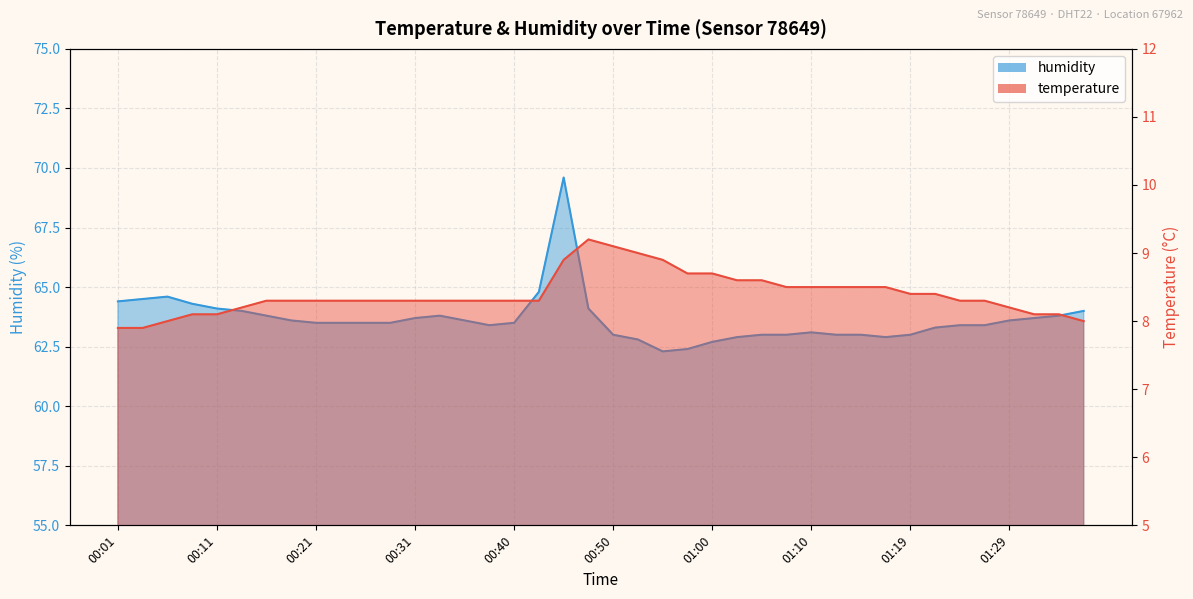

Reading left to right, list all the values displayed in this chart.

temperature: 00:01=7.9	00:04=7.9	00:06=8.0	00:09=8.1	00:11=8.1	00:14=8.2	00:16=8.3	00:18=8.3	00:21=8.3	00:23=8.3	00:26=8.3	00:28=8.3	00:31=8.3	00:33=8.3	00:36=8.3	00:38=8.3	00:40=8.3	00:43=8.3	00:45=8.9	00:48=9.2	00:50=9.1	00:53=9.0	00:55=8.9	00:57=8.7	01:00=8.7	01:02=8.6	01:05=8.6	01:07=8.5	01:10=8.5	01:12=8.5	01:14=8.5	01:17=8.5	01:19=8.4	01:22=8.4	01:24=8.3	01:27=8.3	01:29=8.2	01:32=8.1	01:34=8.1	01:36=8.0
humidity: 00:01=64.4	00:04=64.5	00:06=64.6	00:09=64.3	00:11=64.1	00:14=64.0	00:16=63.8	00:18=63.6	00:21=63.5	00:23=63.5	00:26=63.5	00:28=63.5	00:31=63.7	00:33=63.8	00:36=63.6	00:38=63.4	00:40=63.5	00:43=64.8	00:45=69.6	00:48=64.1	00:50=63.0	00:53=62.8	00:55=62.3	00:57=62.4	01:00=62.7	01:02=62.9	01:05=63.0	01:07=63.0	01:10=63.1	01:12=63.0	01:14=63.0	01:17=62.9	01:19=63.0	01:22=63.3	01:24=63.4	01:27=63.4	01:29=63.6	01:32=63.7	01:34=63.8	01:36=64.0